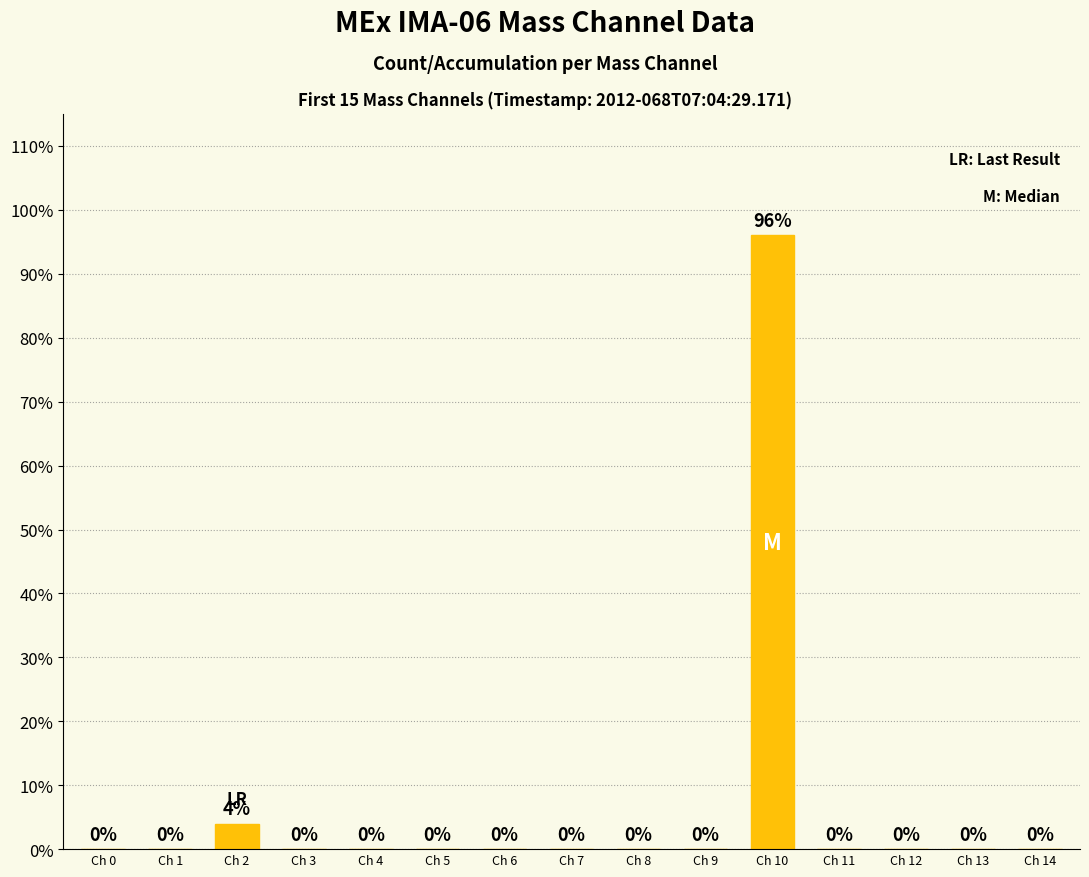

What is the sum of all values?

100